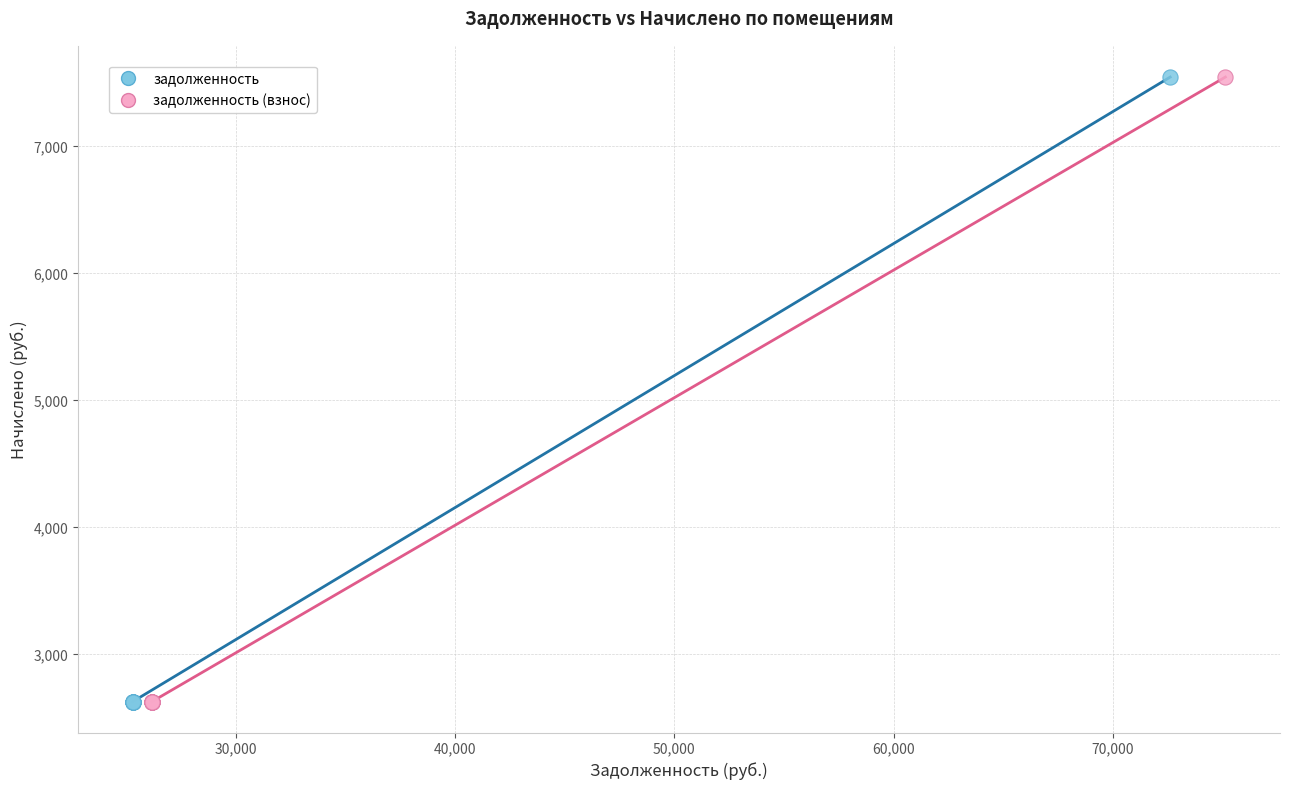

What are all the series names shown in the legend?

задолженность, задолженность (взнос)